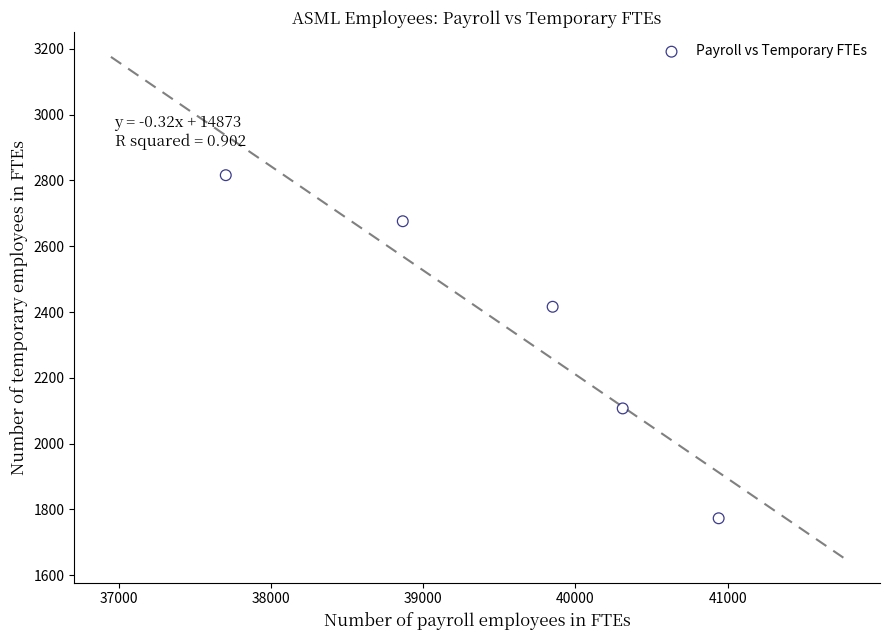

What Y value in the scatter plot is closest to 2294?

2416